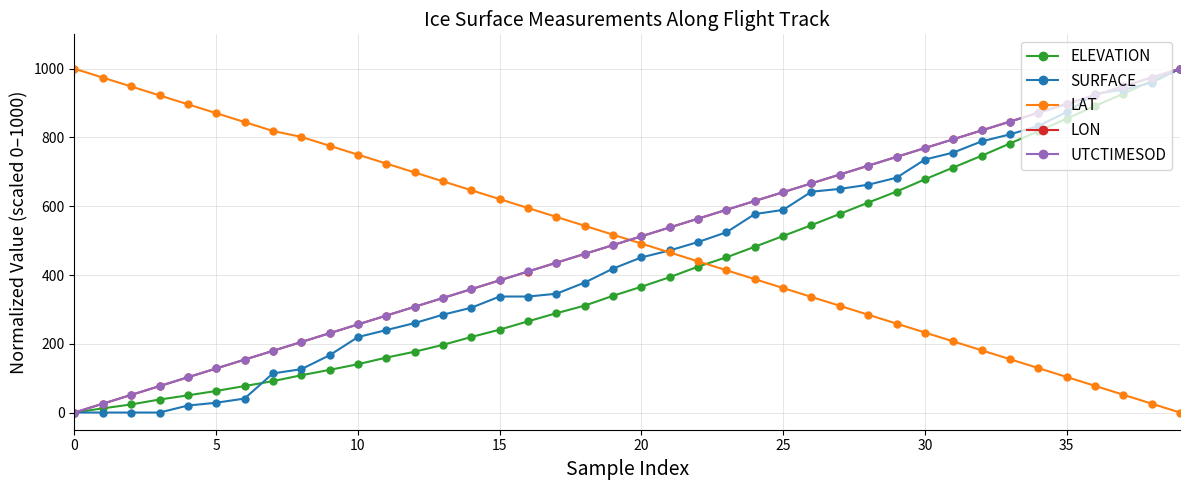

What is the value of the ELEVATION point at the 39th from the left?

964.3